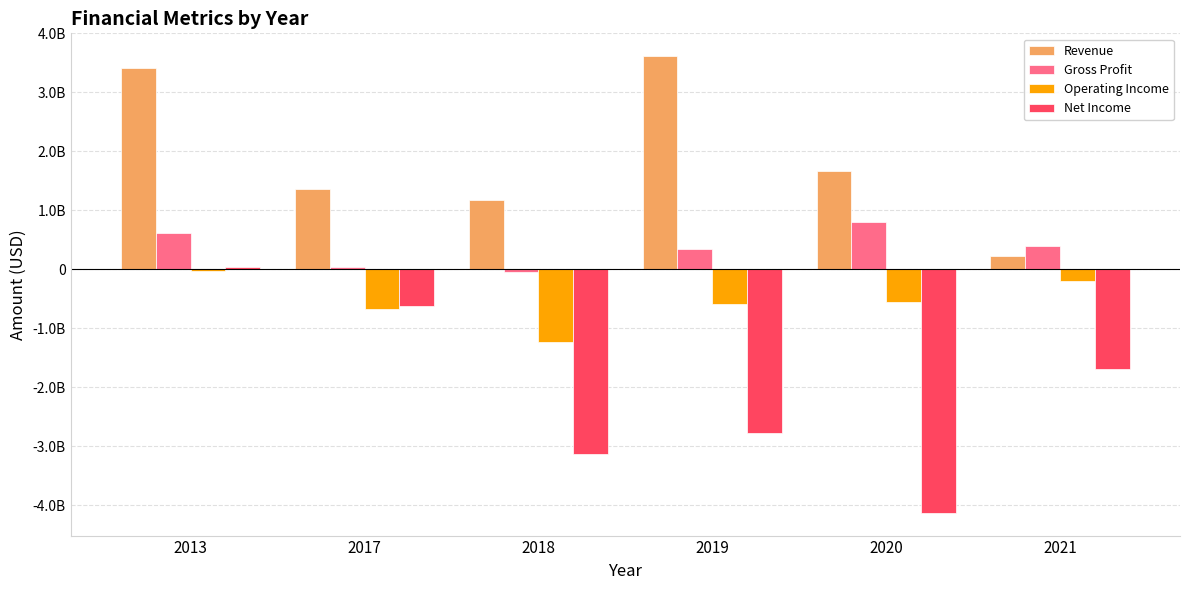

Are the bars horizontal?

No